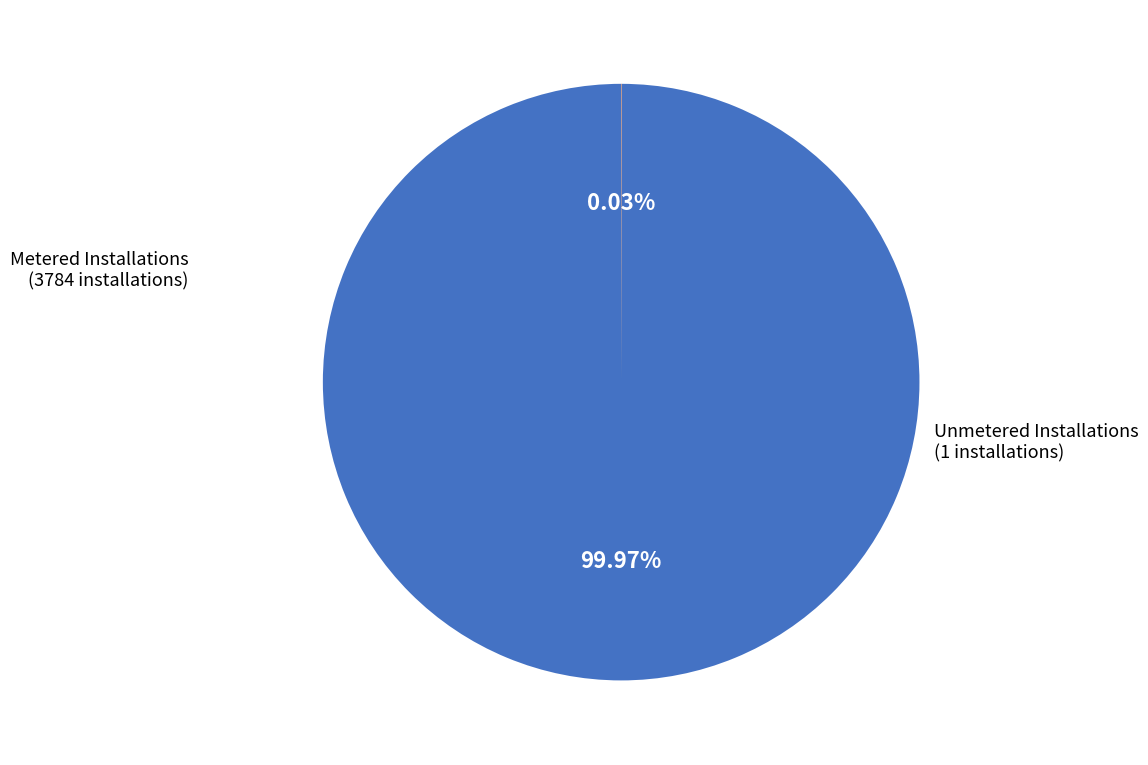

Is there a majority slice in this chart?

Yes